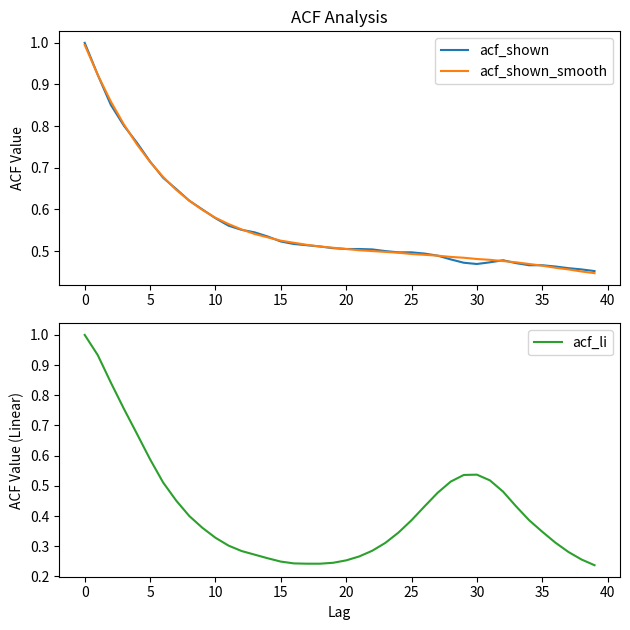

Read the acf_shown value at 29.

0.5